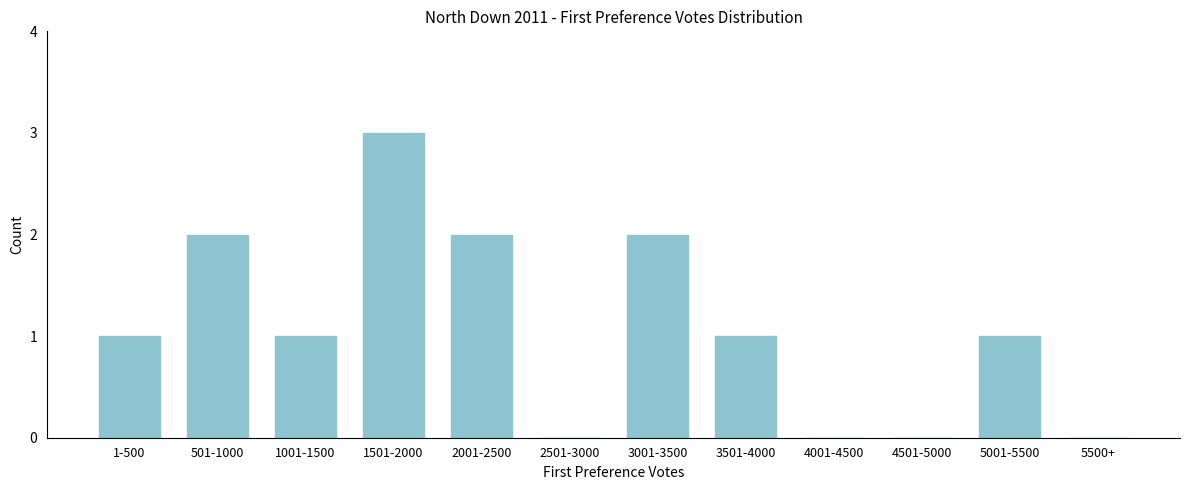

Reading left to right, list all the values displayed in this chart.

1-500=1	501-1000=2	1001-1500=1	1501-2000=3	2001-2500=2	2501-3000=0	3001-3500=2	3501-4000=1	4001-4500=0	4501-5000=0	5001-5500=1	5500+=0